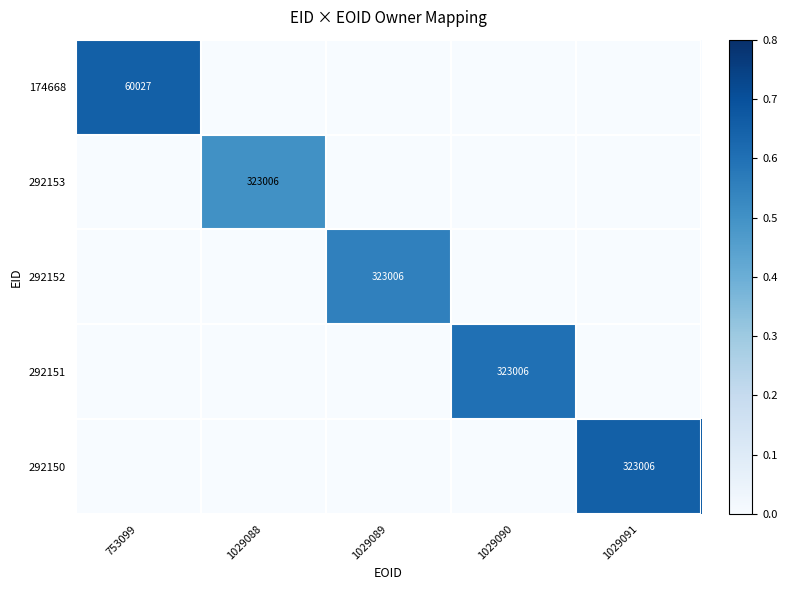

How many values in the 174668 series exceed 0?

1